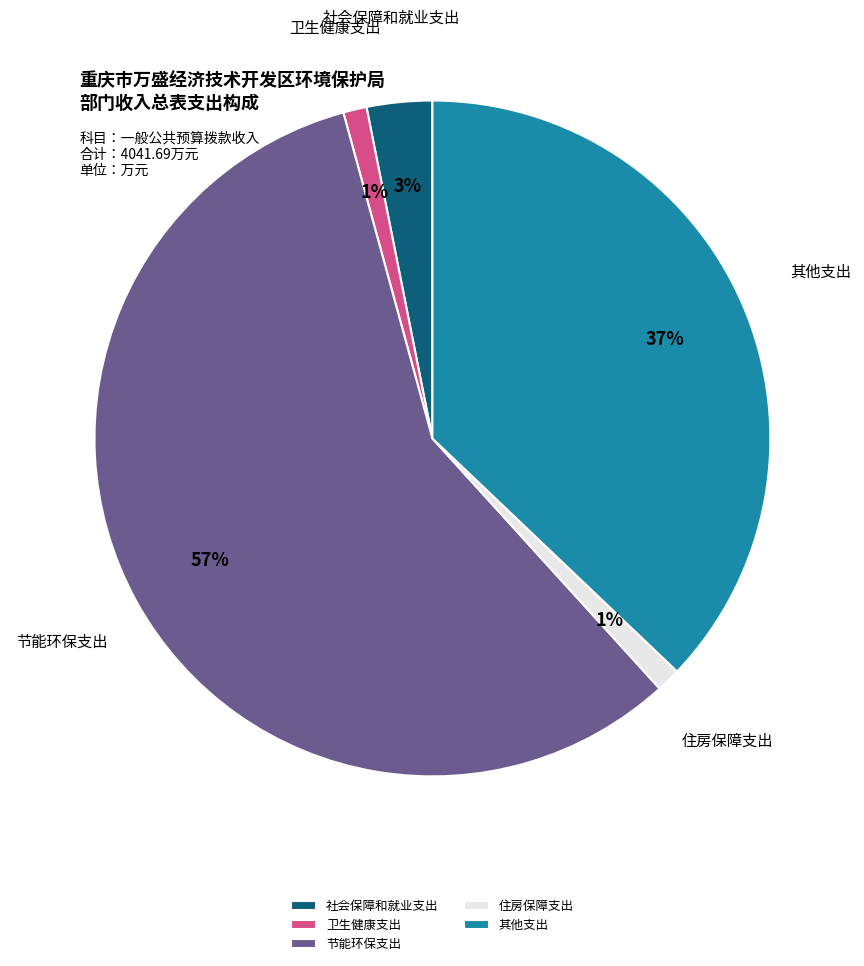

Between 社会保障和就业支出 and 其他支出, which is larger?

其他支出